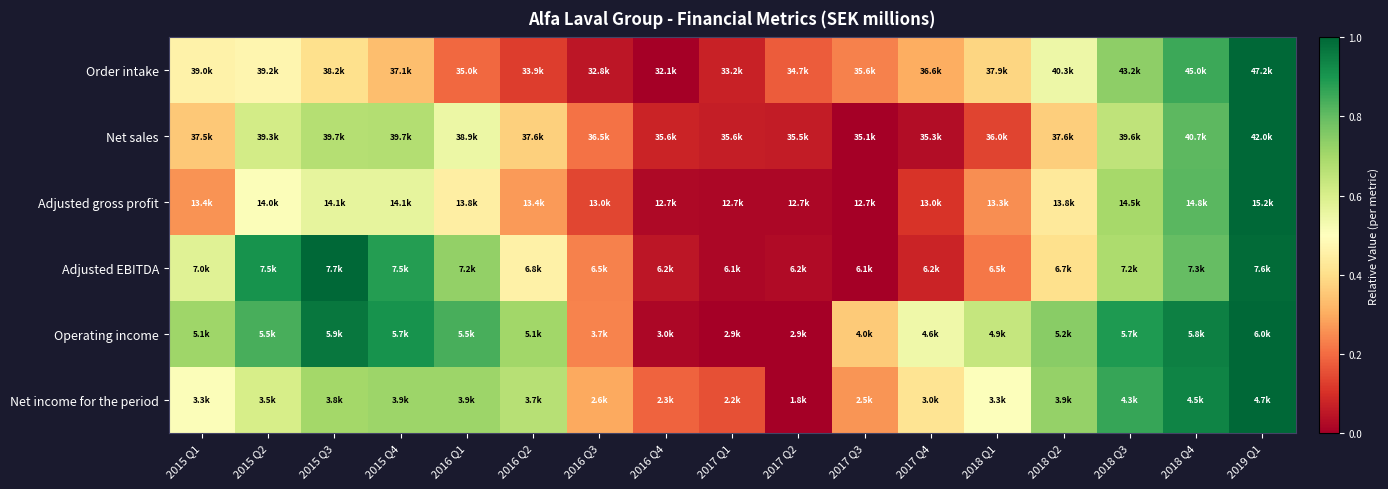

At how many categories does at least one series exceed 0?

17